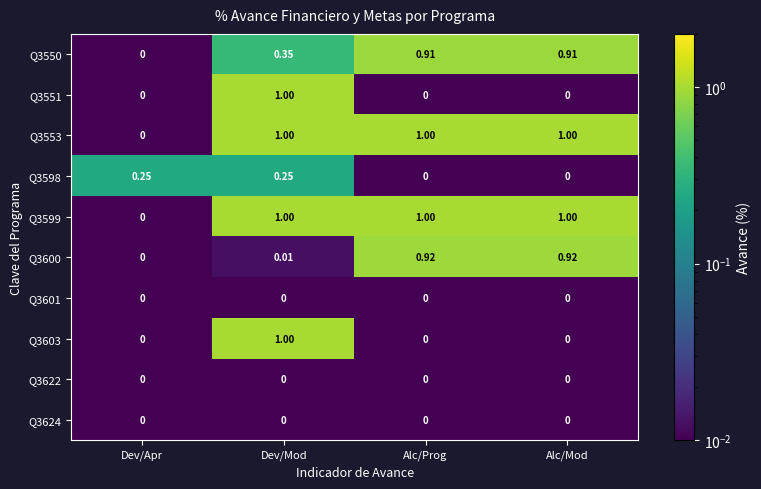

Is the value of Q3598 at Dev/Mod greater than the value of Q3603 at Alc/Mod?

Yes